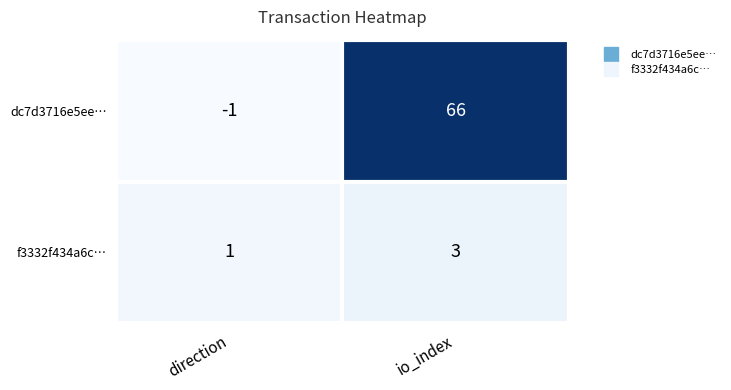

Which series changed the most between direction and io_index?

dc7d3716e5ee…